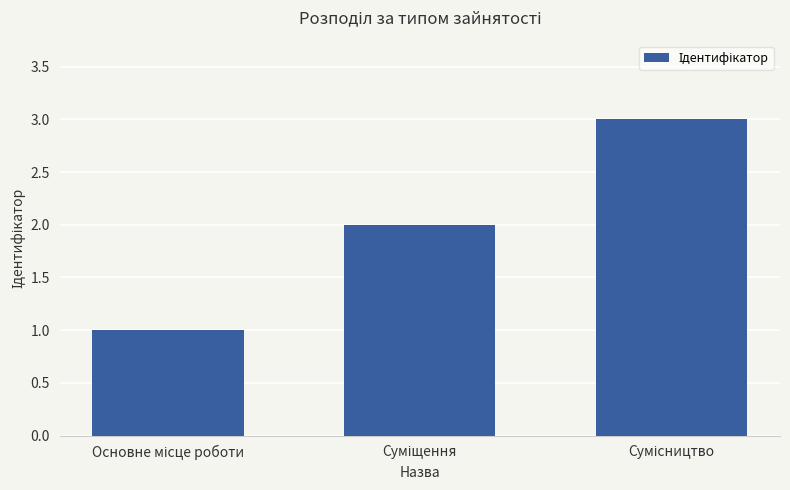

What is the greatest value displayed?

3